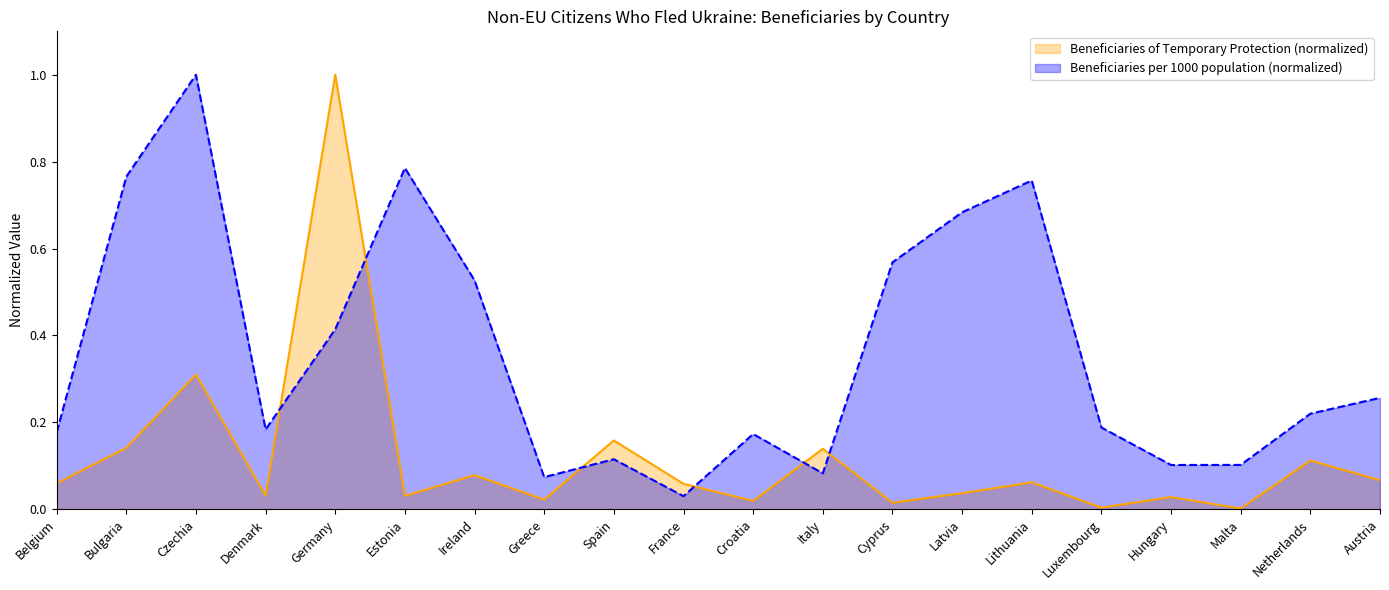

Does the chart have visible grid lines?

No